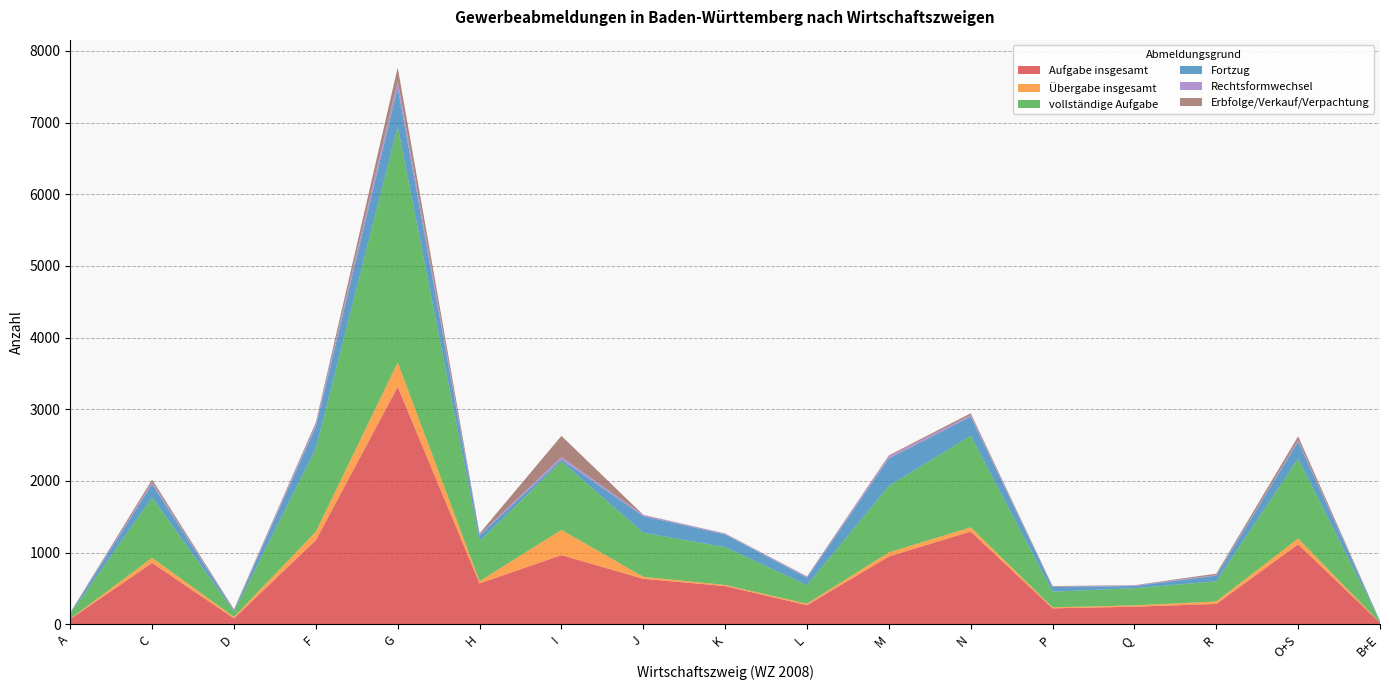

Reading right to left, list all the values displayed in this chart.

Aufgabe insgesamt: B+E=20	O+S=1115	R=282	Q=244	P=221	N=1293	M=945	L=265	K=532	J=633	I=964	H=569	G=3312	F=1172	D=81	C=855	A=71
Übergabe insgesamt: B+E=1	O+S=81	R=35	Q=18	P=14	N=58	M=57	L=21	K=15	J=28	I=351	H=31	G=341	F=119	D=20	C=71	A=4
vollständige Aufgabe: B+E=18	O+S=1114	R=282	Q=240	P=219	N=1278	M=927	L=258	K=528	J=615	I=957	H=557	G=3292	F=1159	D=74	C=840	A=70
Fortzug: B+E=5	O+S=238	R=79	Q=30	P=66	N=267	M=382	L=104	K=177	J=231	I=28	H=83	G=543	F=305	D=18	C=189	A=14
Rechtsformwechsel: B+E=0	O+S=18	R=7	Q=9	P=3	N=21	M=33	L=13	K=11	J=15	I=34	H=9	G=94	F=40	D=2	C=27	A=1
Erbfolge/Verkauf/Verpachtung: B+E=1	O+S=55	R=20	Q=3	P=9	N=26	M=12	L=6	K=3	J=4	I=294	H=17	G=187	F=22	D=12	C=36	A=2